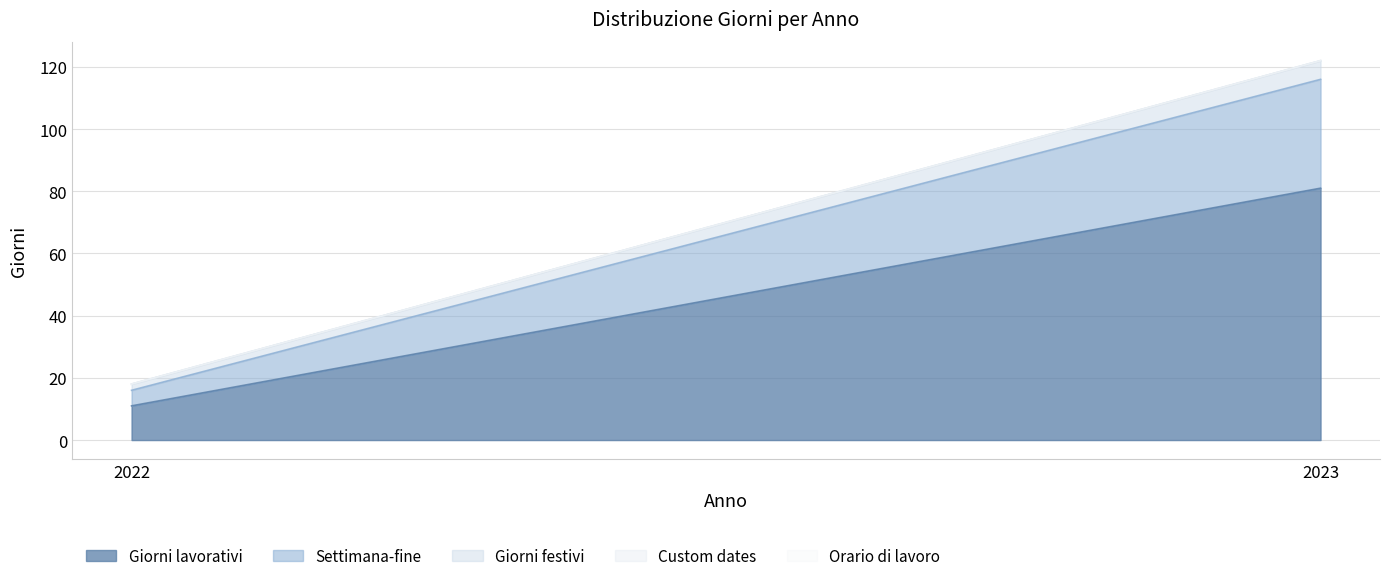

What is the total value across all series at 2022?

18